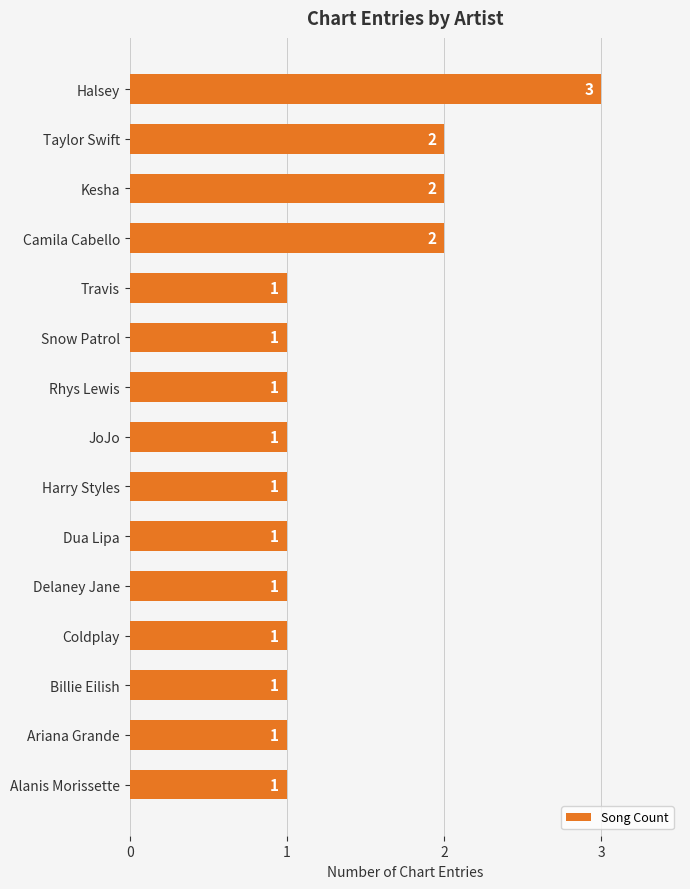

What is the greatest value displayed?

3